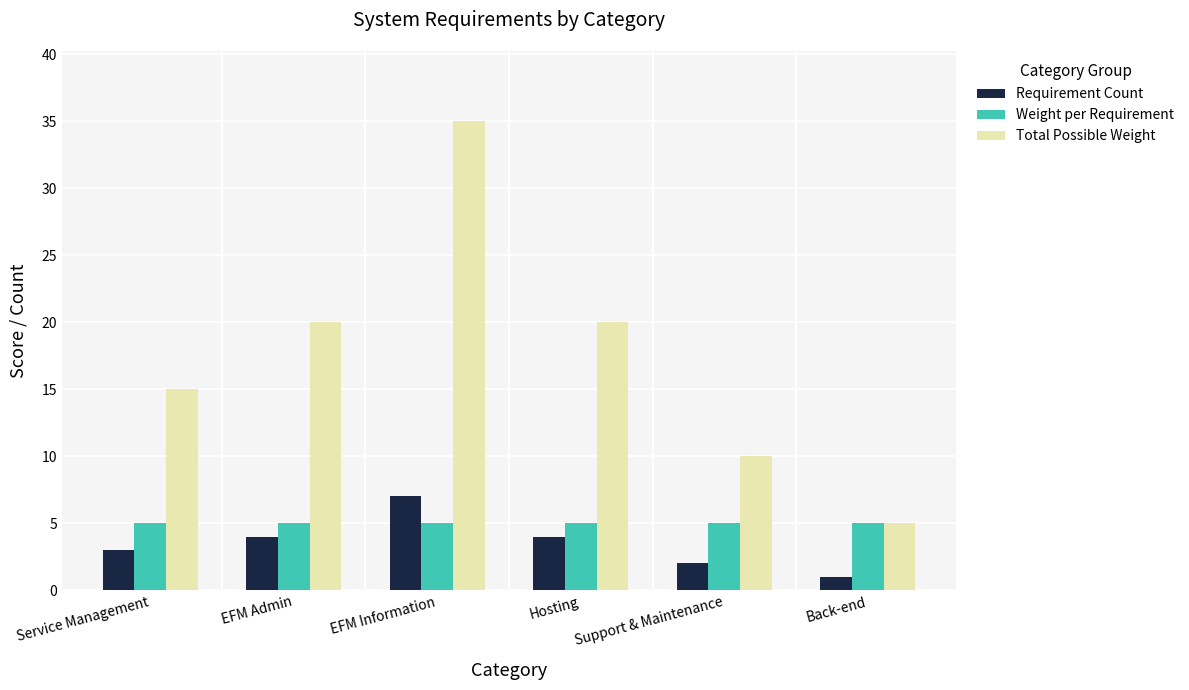

List the series in order of their peak value, lowest first.

Weight per Requirement, Requirement Count, Total Possible Weight